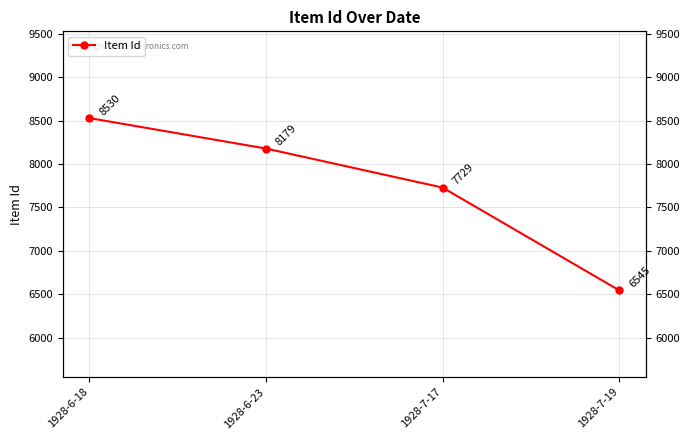

What is the label of the 3rd point from the left?

1928-7-17